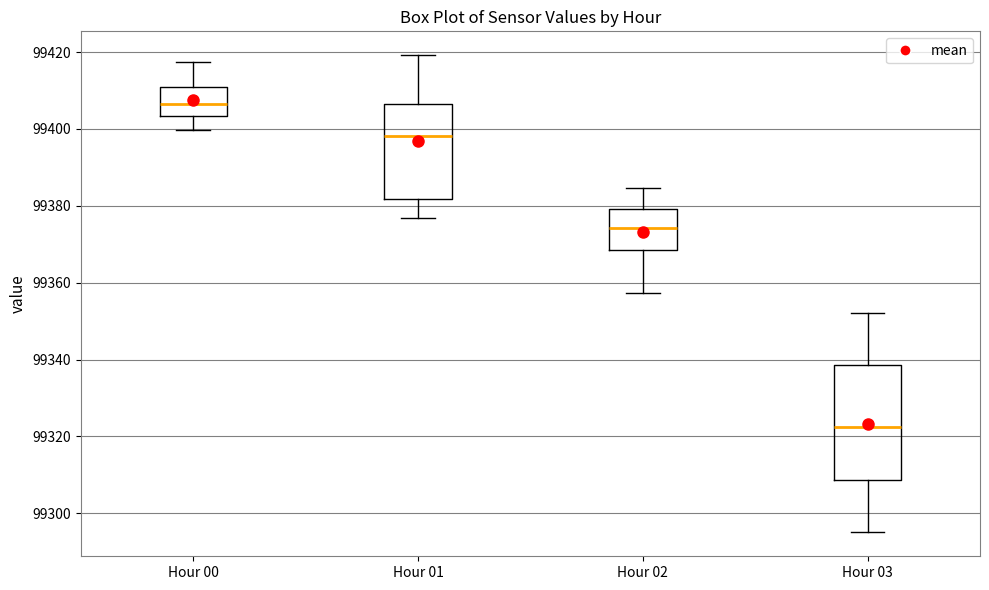

Where is the lower edge of the box for Hour 00 on the y-axis? The values are not printed on the chart, so give them approximately, as read against the axis.

99404